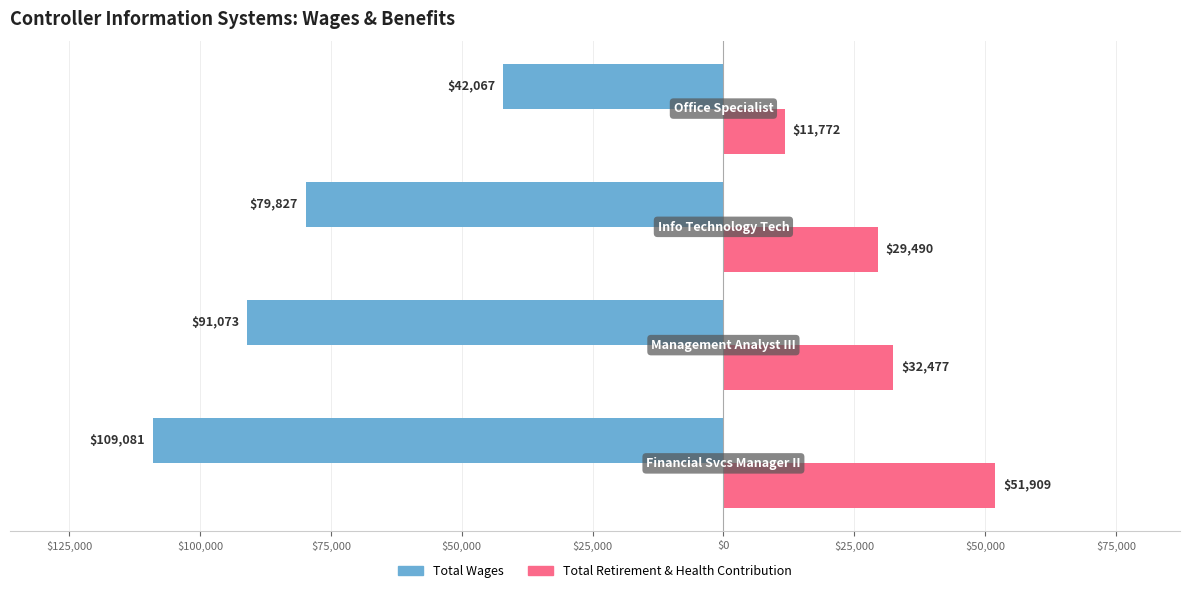

What are all the series names shown in the legend?

Total Wages, Total Retirement & Health Contribution